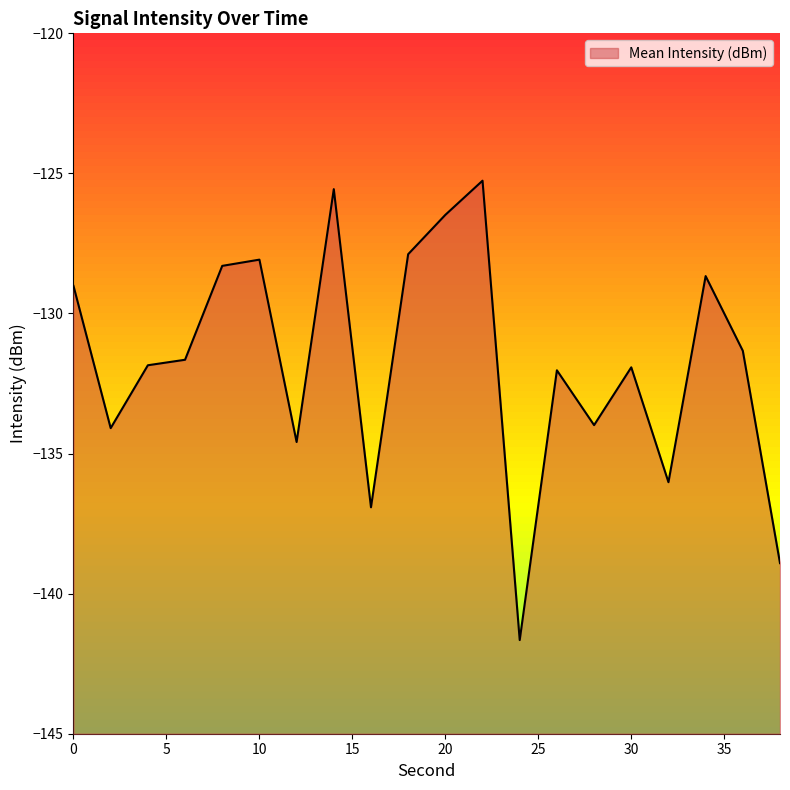

Rank the categories by value from lowest to highest.

24, 38, 16, 32, 12, 2, 28, 26, 30, 4, 6, 36, 0, 34, 8, 10, 18, 20, 14, 22